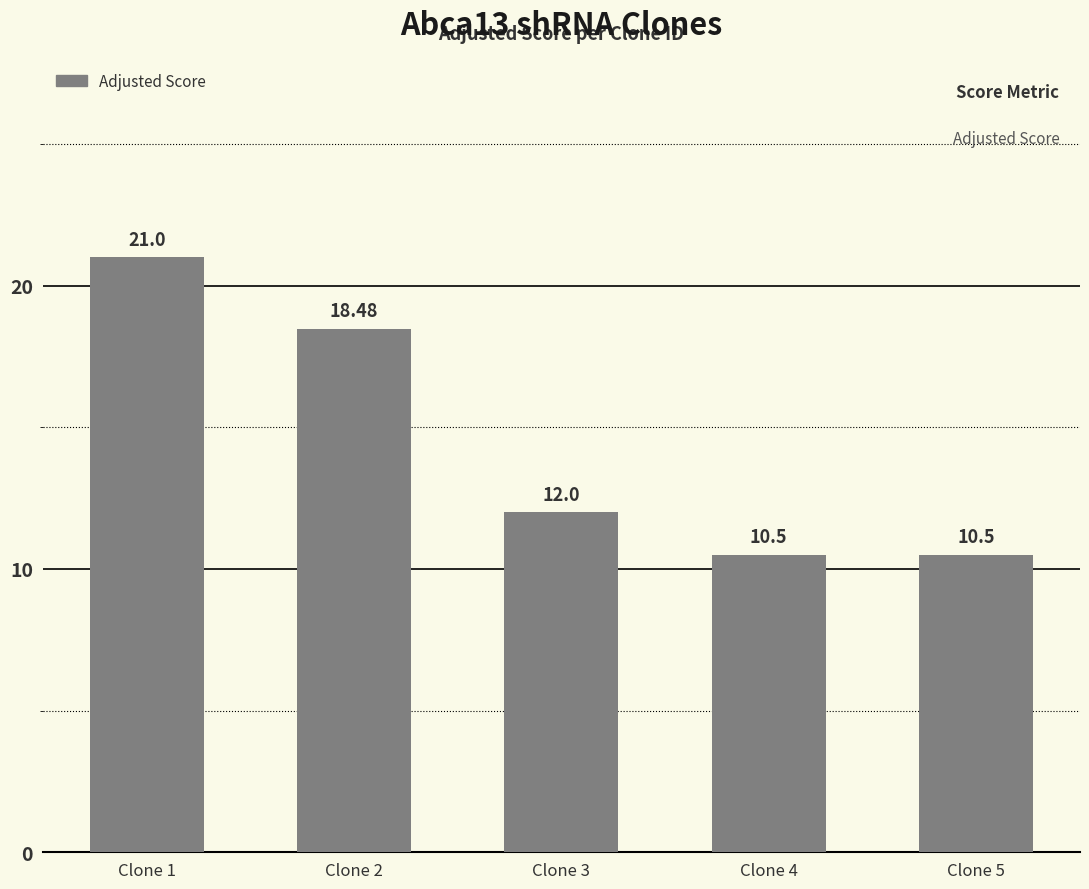

Does the chart contain stacked bars?

No